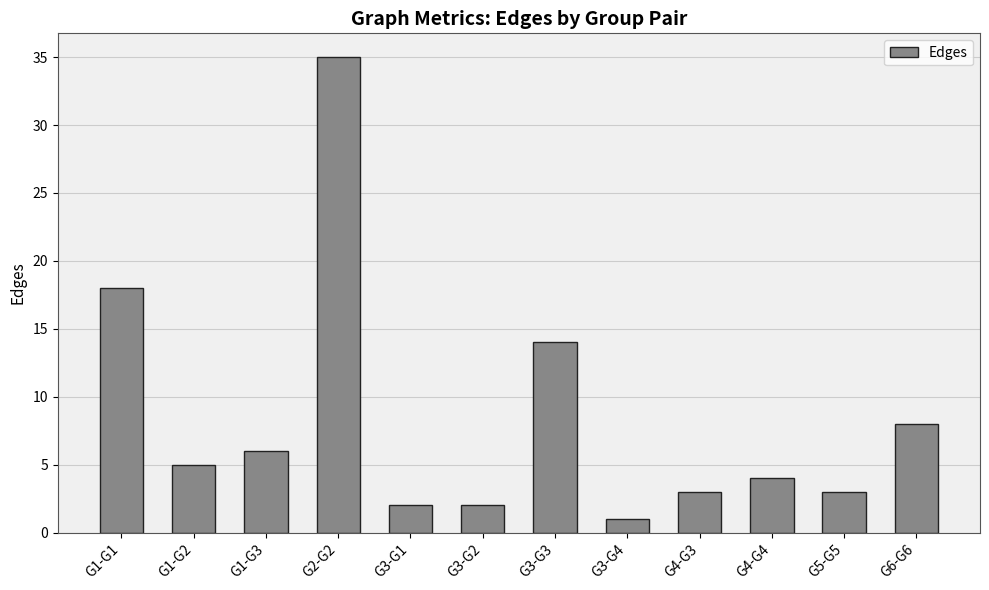

What is the change in value from G5-G5 to G6-G6?

+5